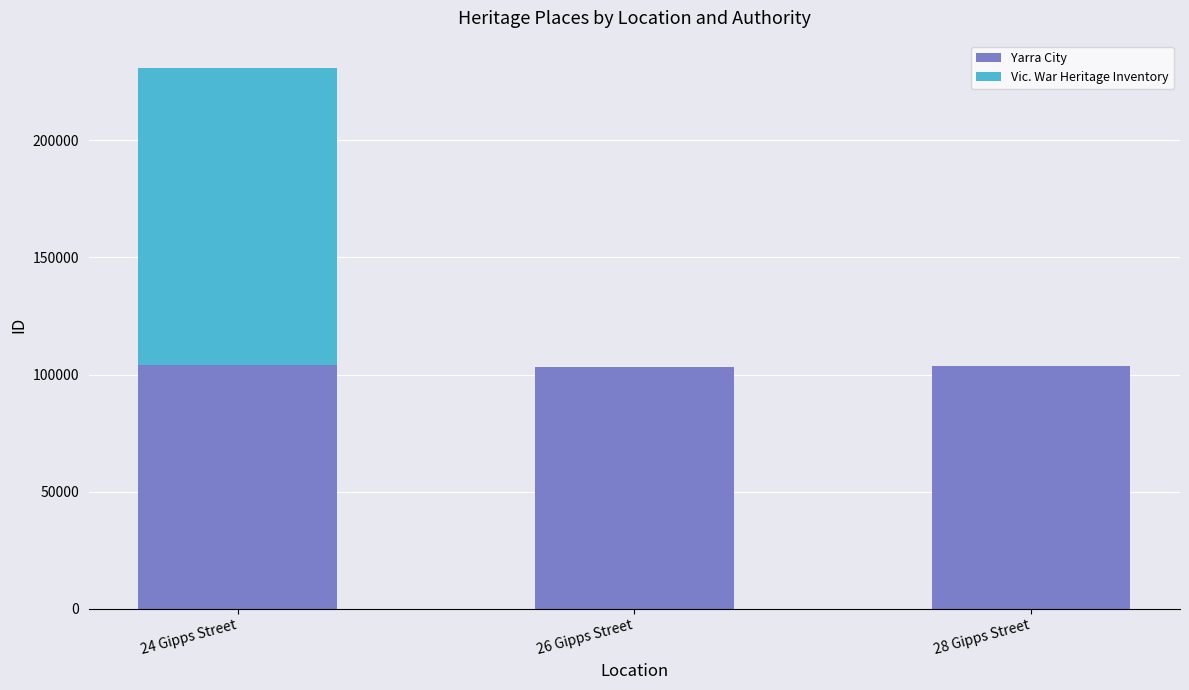

The Yarra City series shows 41408 at 26 Gipps Street. True or false?

False